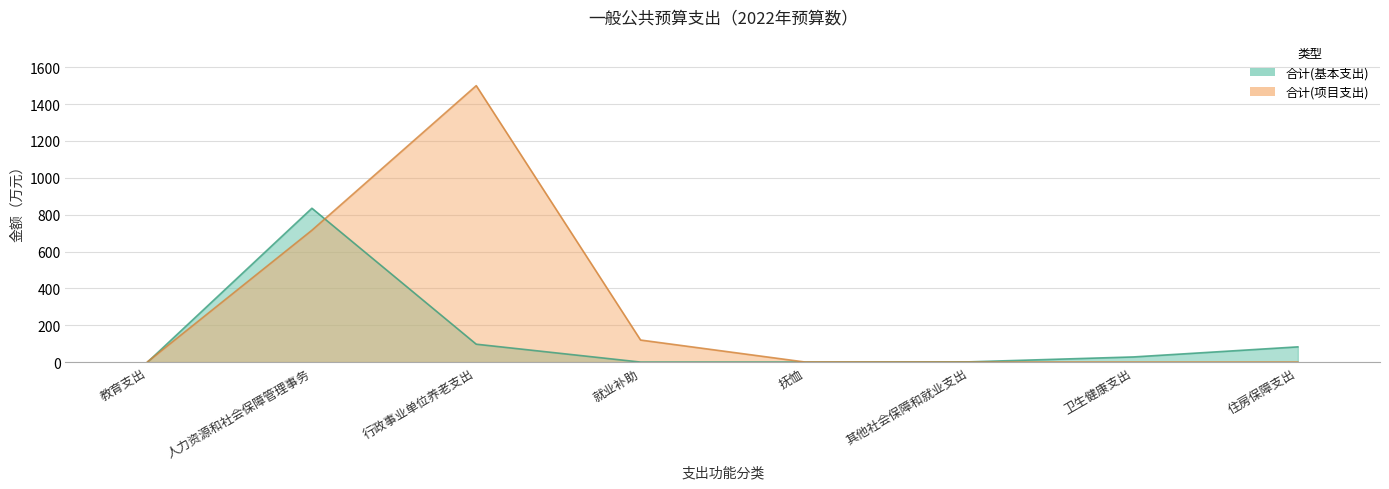

Between which two adjacent categories do 合计(基本支出) and 合计(项目支出) first intersect?

教育支出 and 人力资源和社会保障管理事务